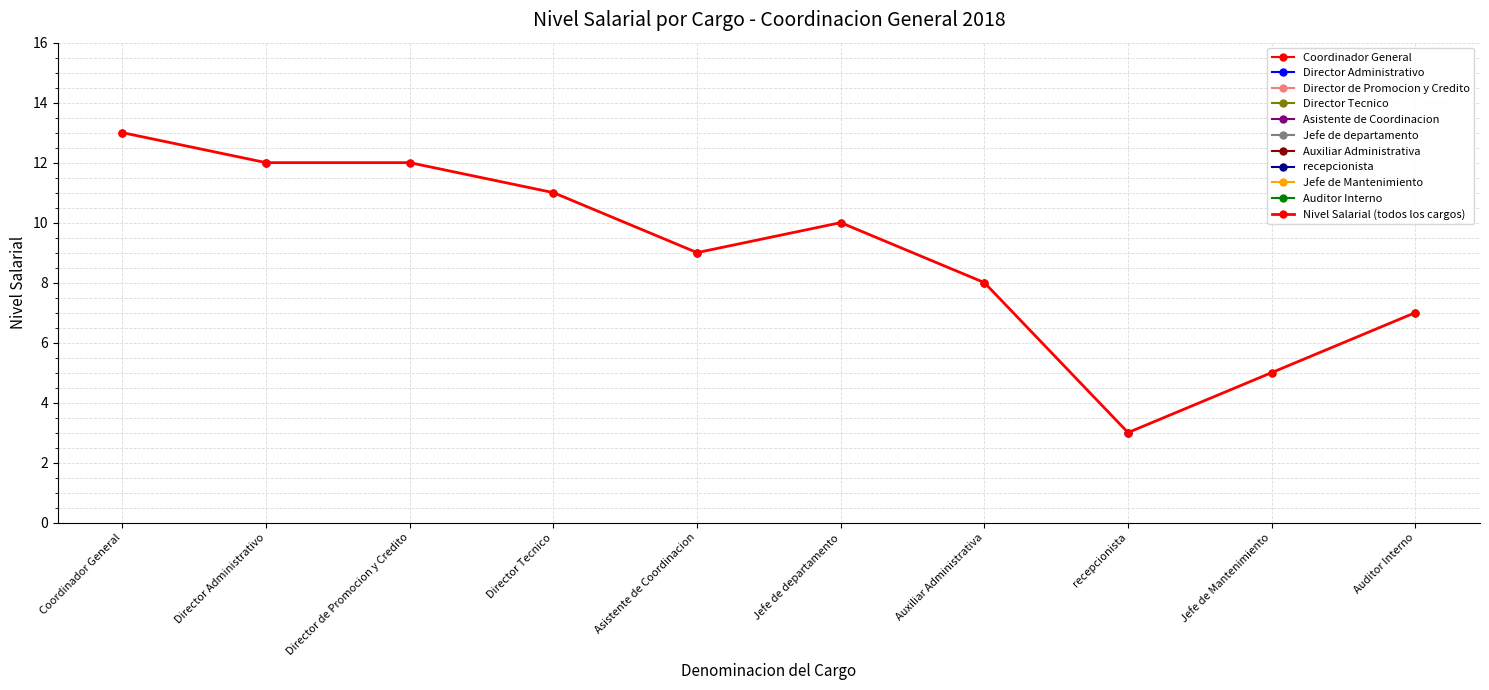

Between Auxiliar Administrativa and Jefe de departamento, which is larger?

Jefe de departamento